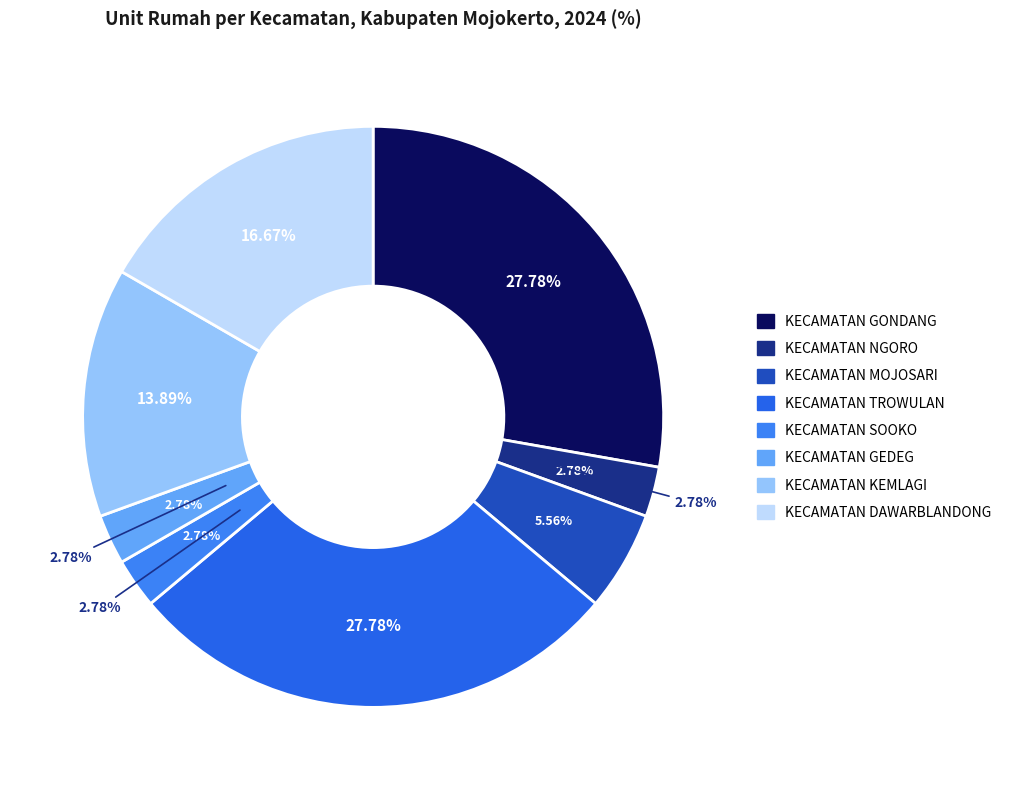

What percentage is the KECAMATAN TROWULAN slice, to the nearest percent?

28%